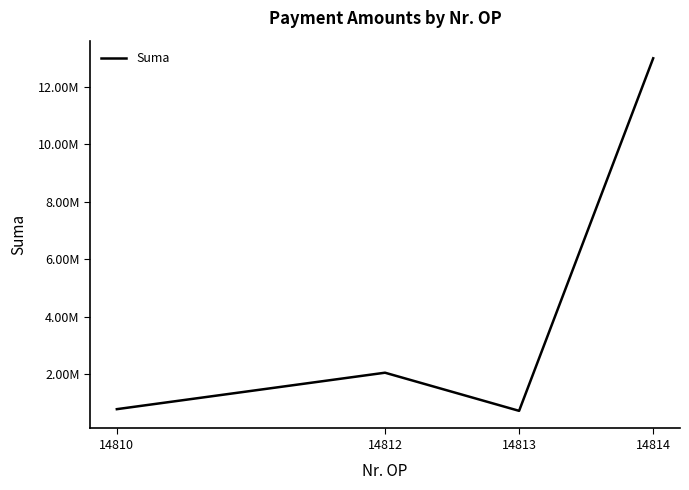

Does the chart display data point markers on the line(s)?

No